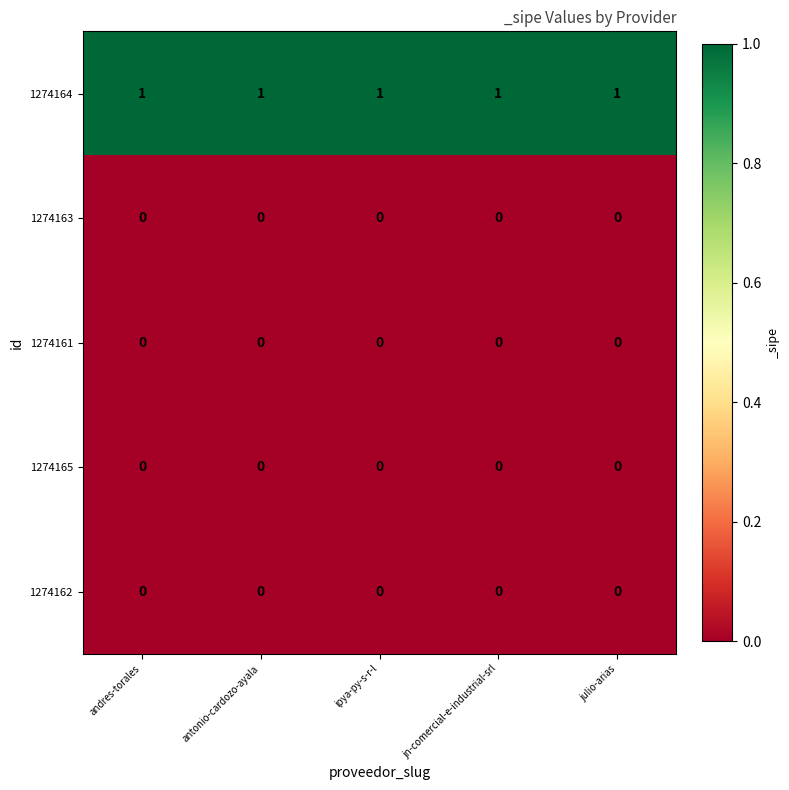

The value of 1274165 at andres-torales is 0. True or false?

True